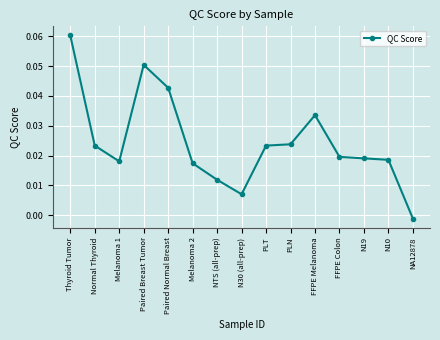

How many negative values are there?

1